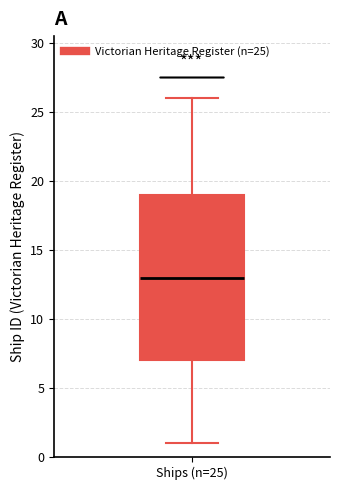

Where does the median line of the box for Ships (n=25) sit on the y-axis? The values are not printed on the chart, so give them approximately, as read against the axis.

13